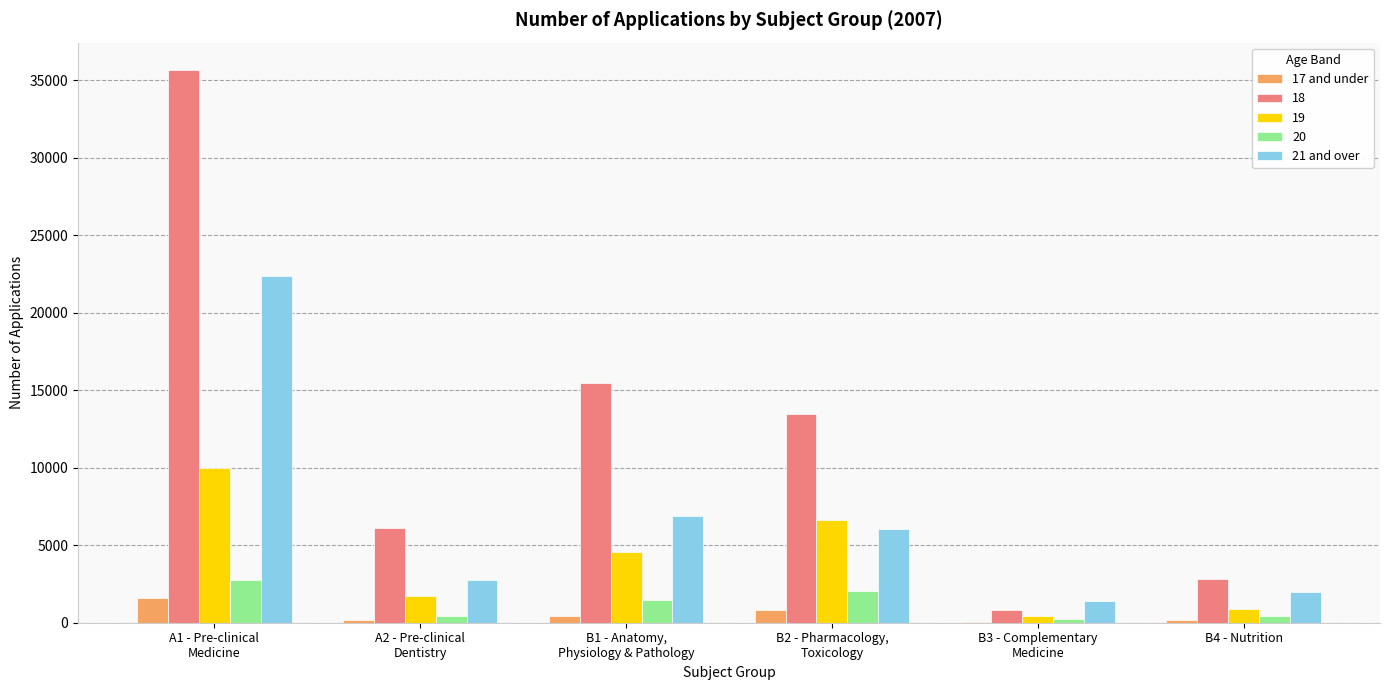

What value does the 21 and over series have at A2 - Pre-clinical
Dentistry?

2725